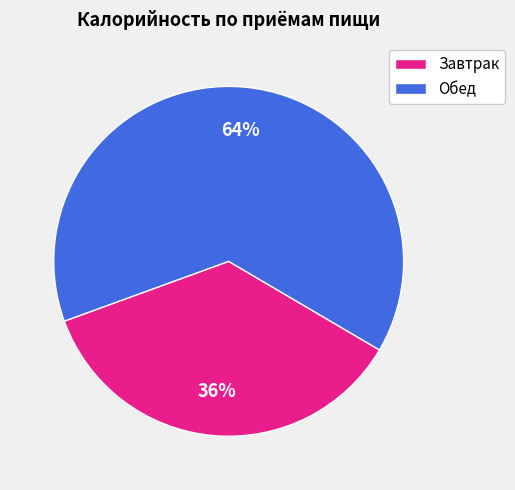

Which slice is the smallest?

Завтрак